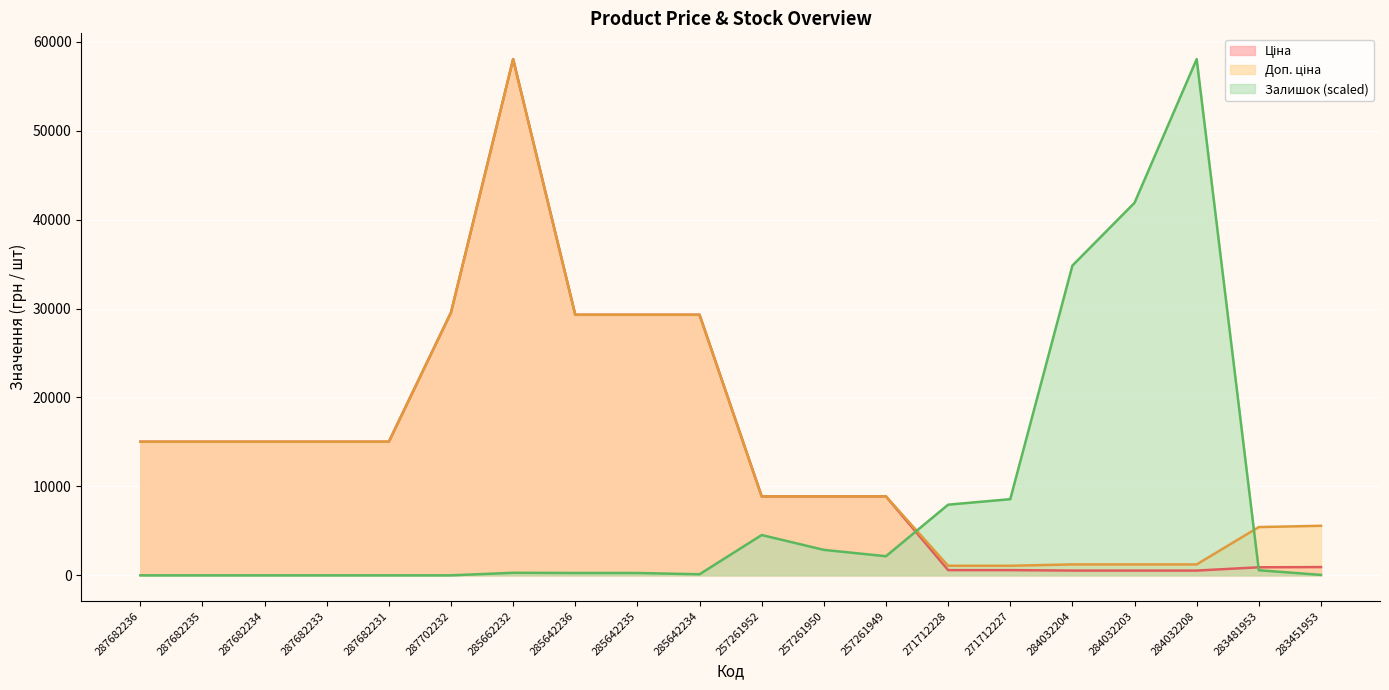

True or false: Доп. ціна and Ціна intersect in this chart.

False